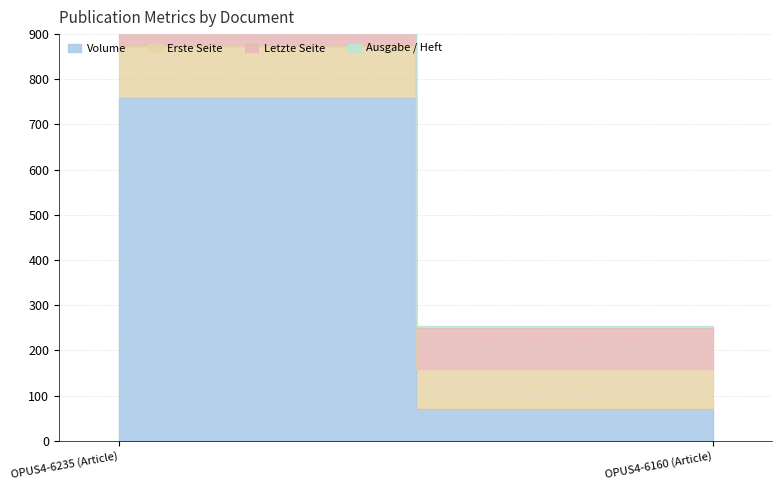

Which category has the lowest value in the Letzte Seite series?

OPUS4-6160 (Article)